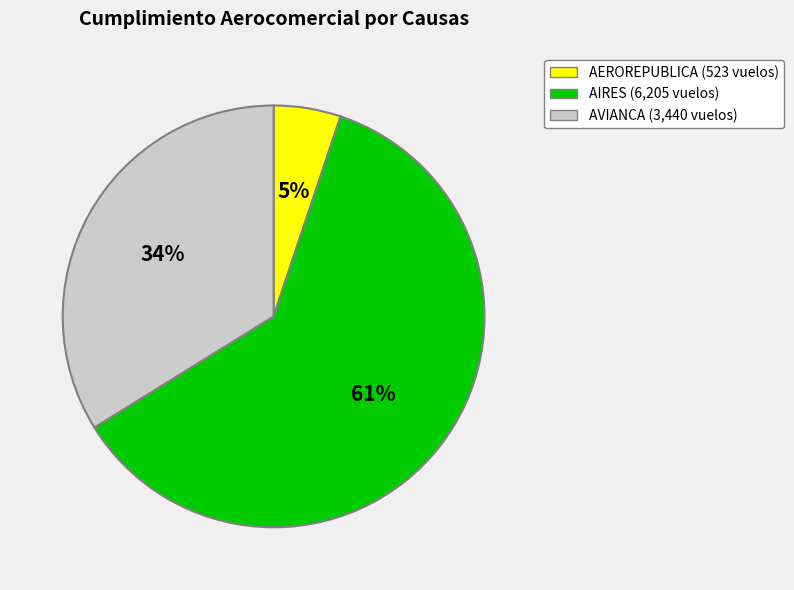

To the nearest percent, what is the average slice percentage?

33%